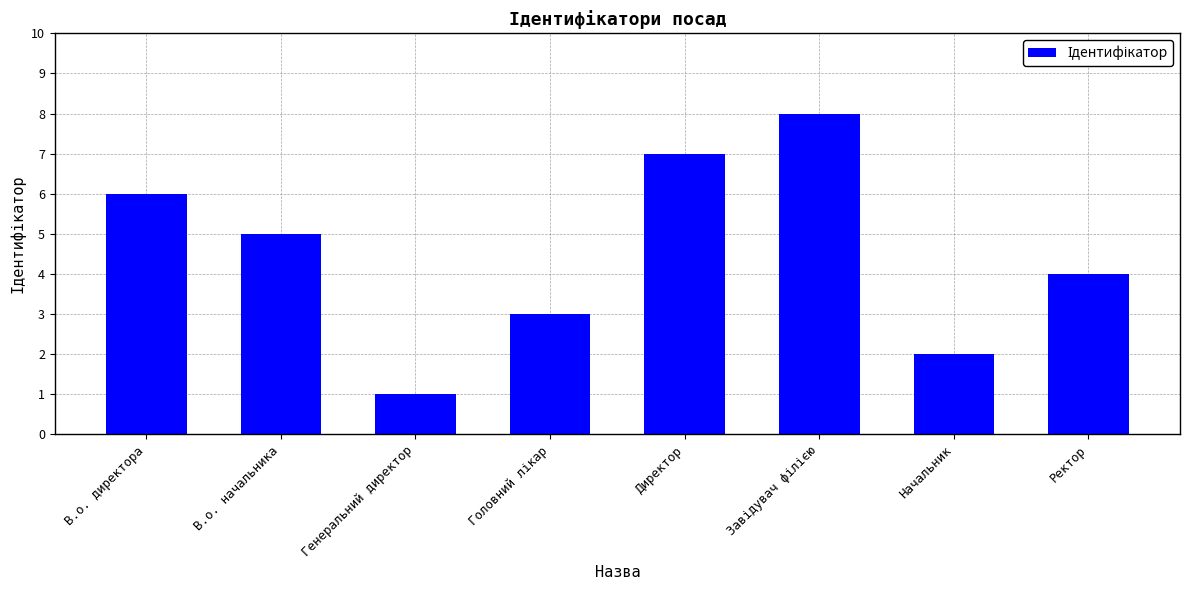

What is the change in value from В.о. директора to Ректор?

-2